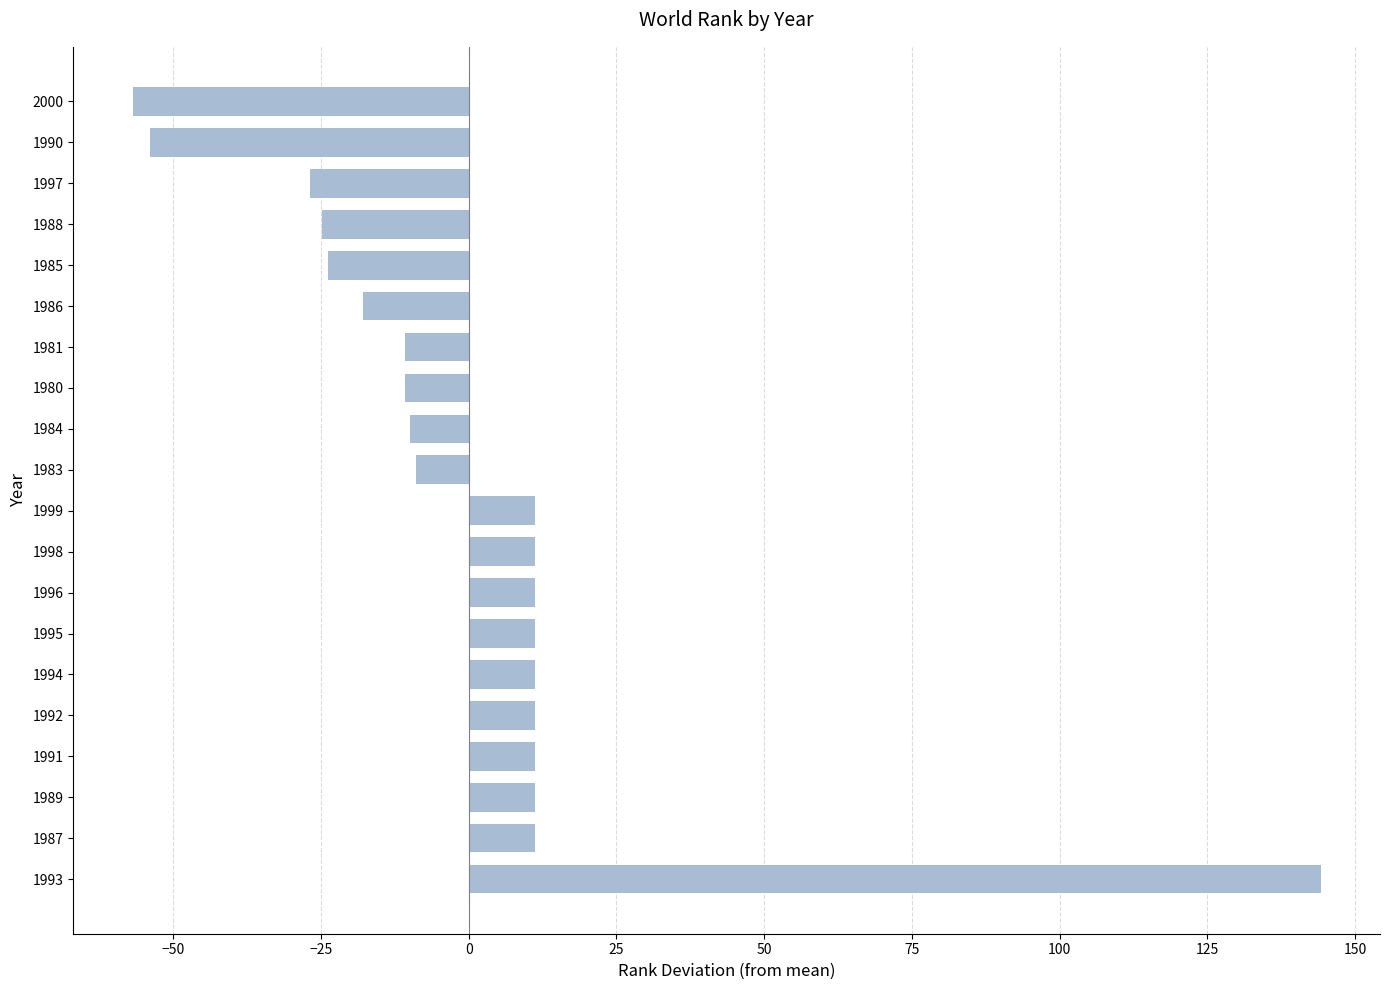

Which category has the highest value across all series?

1993